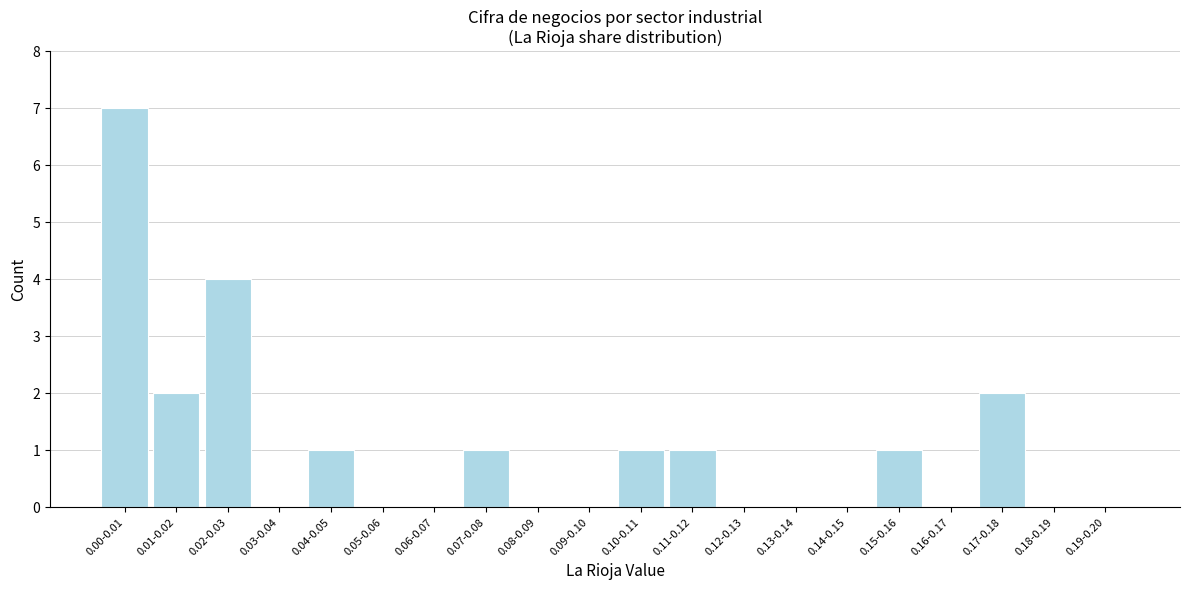

Reading left to right, extract all data points from this chart.

0.00-0.01=7	0.01-0.02=2	0.02-0.03=4	0.03-0.04=0	0.04-0.05=1	0.05-0.06=0	0.06-0.07=0	0.07-0.08=1	0.08-0.09=0	0.09-0.10=0	0.10-0.11=1	0.11-0.12=1	0.12-0.13=0	0.13-0.14=0	0.14-0.15=0	0.15-0.16=1	0.16-0.17=0	0.17-0.18=2	0.18-0.19=0	0.19-0.20=0